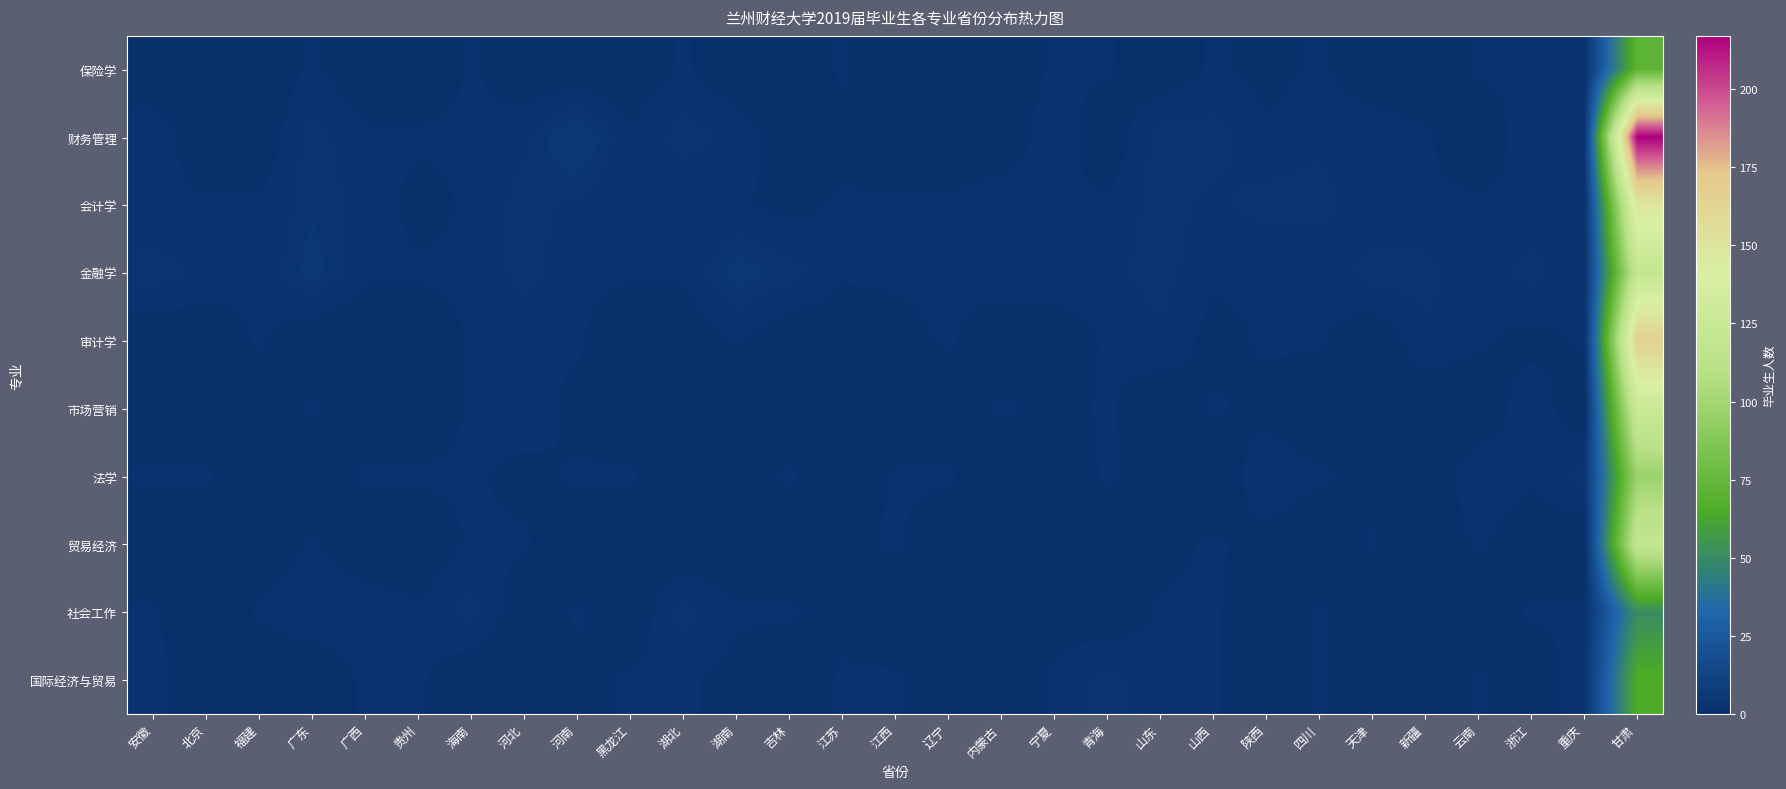

Reading right to left, list all the values displayed in this chart.

保险学: 甘肃=72	重庆=2	浙江=2	云南=2	新疆=0	天津=0	四川=2	陕西=1	山西=2	山东=0	青海=2	宁夏=2	内蒙古=0	辽宁=0	江西=0	江苏=2	吉林=0	湖南=0	湖北=2	黑龙江=0	河南=0	河北=0	海南=2	贵州=0	广西=0	广东=2	福建=0	北京=0	安徽=0
财务管理: 甘肃=217	重庆=3	浙江=3	云南=0	新疆=2	天津=3	四川=3	陕西=2	山西=4	山东=4	青海=0	宁夏=3	内蒙古=0	辽宁=0	江西=0	江苏=1	吉林=0	湖南=3	湖北=4	黑龙江=2	河南=6	河北=3	海南=2	贵州=2	广西=2	广东=4	福建=0	北京=0	安徽=3
会计学: 甘肃=149	重庆=2	浙江=2	云南=2	新疆=2	天津=2	四川=4	陕西=4	山西=3	山东=4	青海=2	宁夏=2	内蒙古=3	辽宁=2	江西=2	江苏=2	吉林=1	湖南=2	湖北=2	黑龙江=2	河南=3	河北=4	海南=2	贵州=1	广西=3	广东=4	福建=2	北京=2	安徽=2
金融学: 甘肃=121	重庆=2	浙江=4	云南=2	新疆=4	天津=4	四川=2	陕西=2	山西=2	山东=4	青海=3	宁夏=3	内蒙古=3	辽宁=2	江西=2	江苏=2	吉林=4	湖南=5	湖北=2	黑龙江=2	河南=2	河北=4	海南=2	贵州=2	广西=2	广东=5	福建=2	北京=3	安徽=4
审计学: 甘肃=165	重庆=2	浙江=1	云南=2	新疆=3	天津=0	四川=2	陕西=2	山西=1	山东=3	青海=2	宁夏=0	内蒙古=0	辽宁=2	江西=1	江苏=0	吉林=0	湖南=2	湖北=0	黑龙江=0	河南=2	河北=2	海南=2	贵州=0	广西=0	广东=0	福建=2	北京=0	安徽=0
市场营销: 甘肃=127	重庆=0	浙江=3	云南=0	新疆=0	天津=0	四川=0	陕西=1	山西=2	山东=0	青海=2	宁夏=1	内蒙古=2	辽宁=0	江西=0	江苏=0	吉林=0	湖南=0	湖北=1	黑龙江=0	河南=1	河北=3	海南=2	贵州=0	广西=0	广东=2	福建=0	北京=0	安徽=0
法学: 甘肃=97	重庆=4	浙江=2	云南=3	新疆=0	天津=1	四川=2	陕西=3	山西=0	山东=1	青海=2	宁夏=0	内蒙古=0	辽宁=2	江西=2	江苏=0	吉林=2	湖南=1	湖北=0	黑龙江=2	河南=2	河北=1	海南=2	贵州=2	广西=2	广东=0	福建=0	北京=2	安徽=2
贸易经济: 甘肃=120	重庆=0	浙江=0	云南=2	新疆=0	天津=2	四川=0	陕西=1	山西=2	山东=1	青海=0	宁夏=0	内蒙古=0	辽宁=0	江西=2	江苏=1	吉林=0	湖南=0	湖北=0	黑龙江=0	河南=0	河北=2	海南=2	贵州=0	广西=0	广东=2	福建=0	北京=0	安徽=0
社会工作: 甘肃=51	重庆=2	浙江=2	云南=0	新疆=0	天津=0	四川=2	陕西=0	山西=2	山东=2	青海=0	宁夏=1	内蒙古=0	辽宁=0	江西=0	江苏=1	吉林=2	湖南=2	湖北=4	黑龙江=0	河南=2	河北=0	海南=4	贵州=2	广西=3	广东=3	福建=2	北京=0	安徽=2
国际经济与贸易: 甘肃=66	重庆=3	浙江=0	云南=2	新疆=0	天津=0	四川=2	陕西=0	山西=2	山东=2	青海=4	宁夏=2	内蒙古=0	辽宁=0	江西=2	江苏=2	吉林=0	湖南=1	湖北=2	黑龙江=2	河南=1	河北=0	海南=0	贵州=2	广西=2	广东=0	福建=0	北京=1	安徽=2